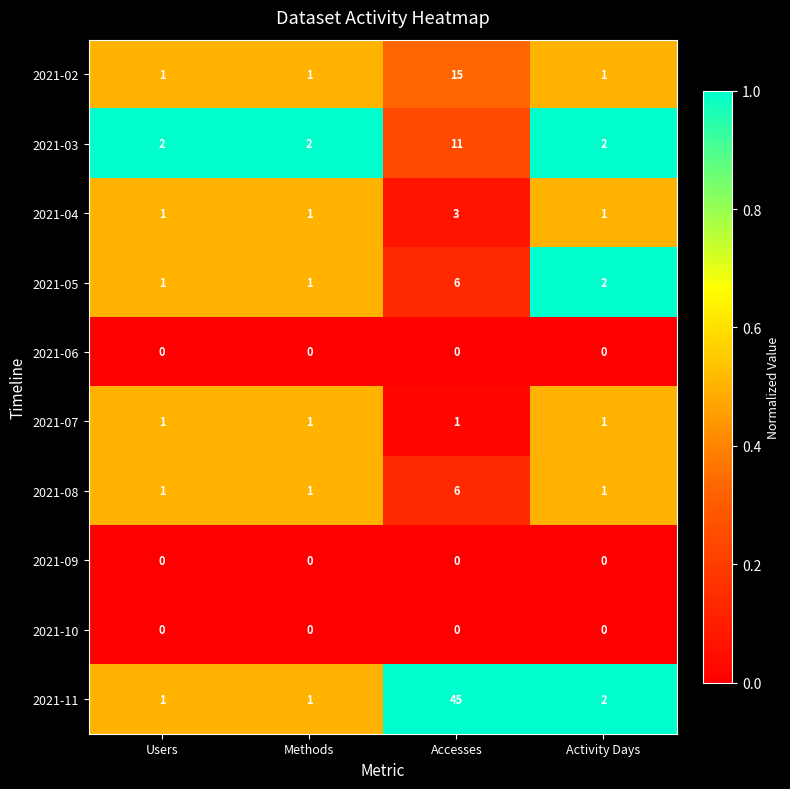

What is the spread (max minus min) of values at Activity Days?

2